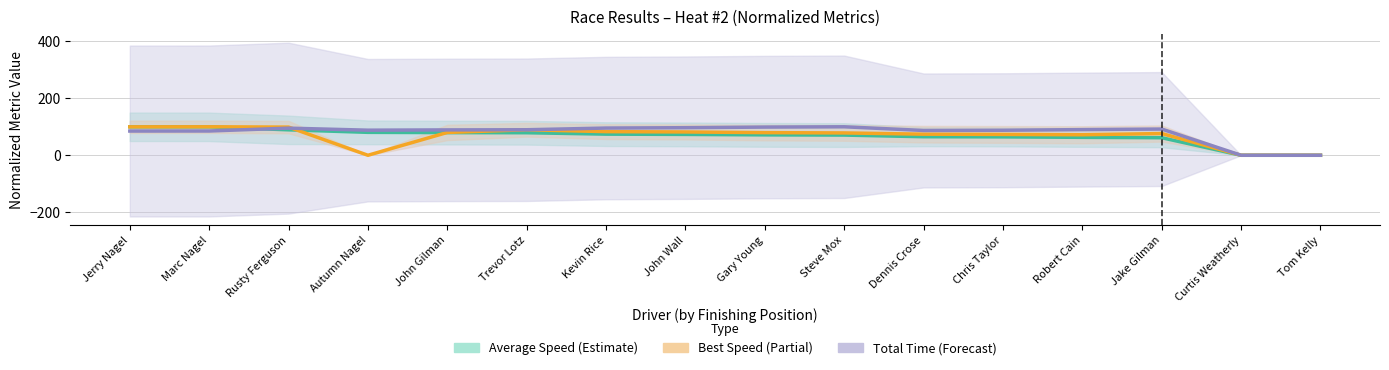

True or false: Best Speed (Partial) and Total Time (Forecast) cross at least once.

True